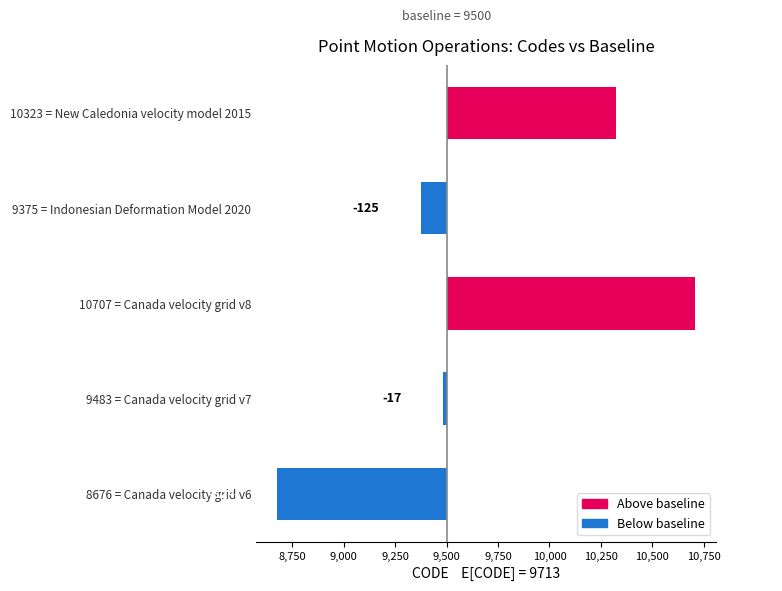

What is the difference between the second highest and minimum values?

1647